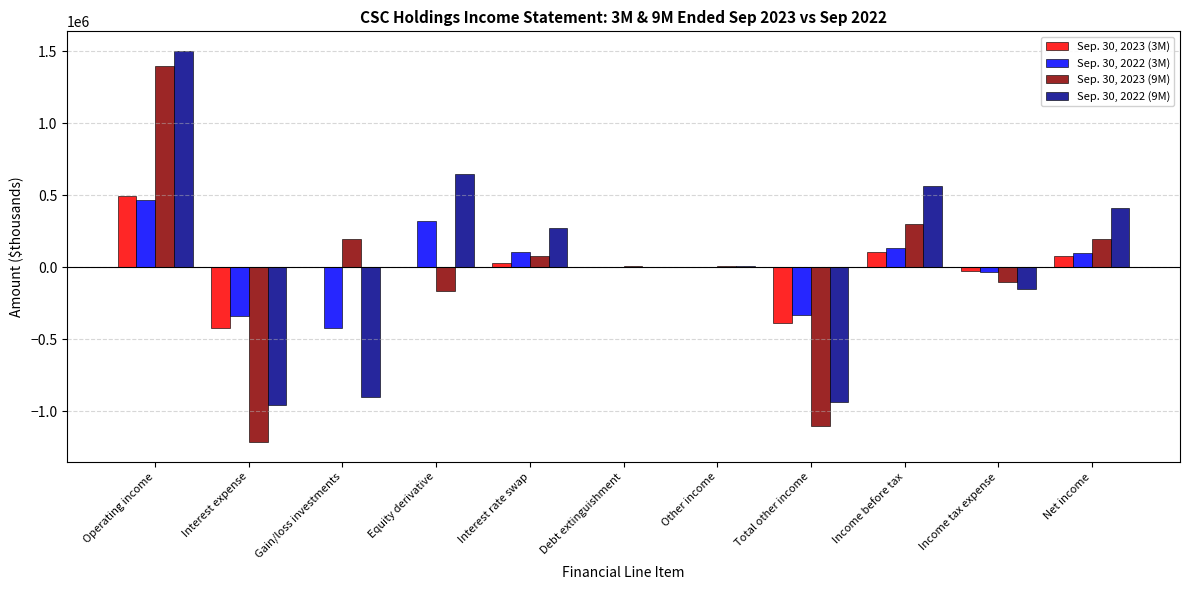

What is the total value across all series at Equity derivative?

801035